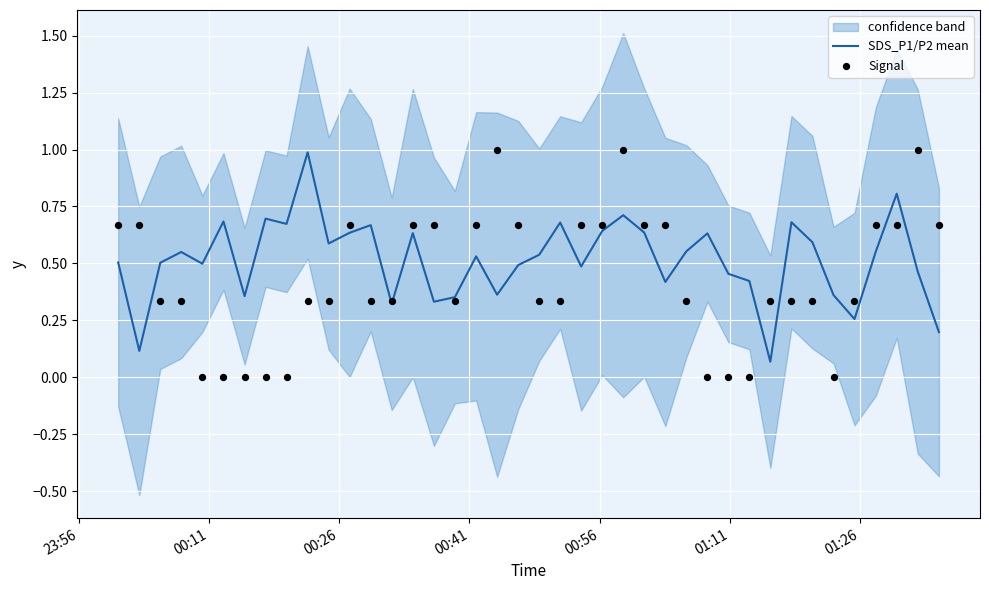

Which series contains the lowest Y value?

Signal